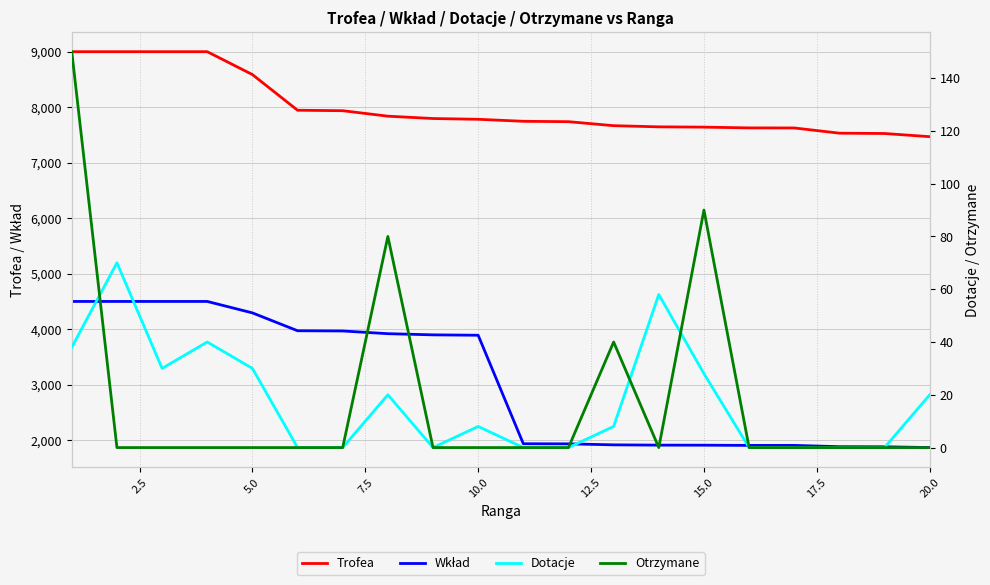

Which series has the largest total across all categories?

Trofea